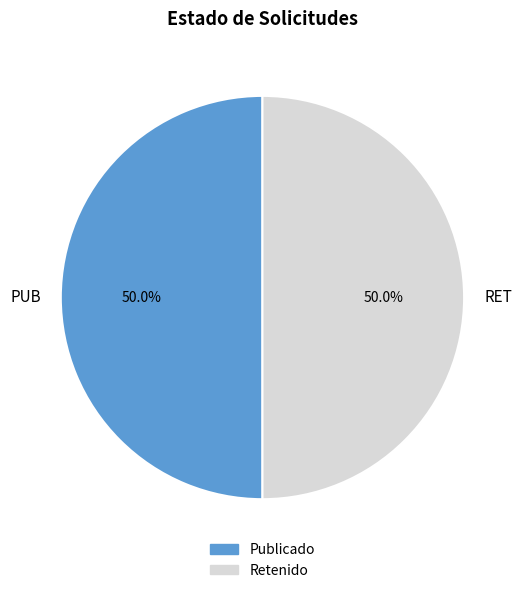

The PUB slice represents 50% of the pie. True or false?

True